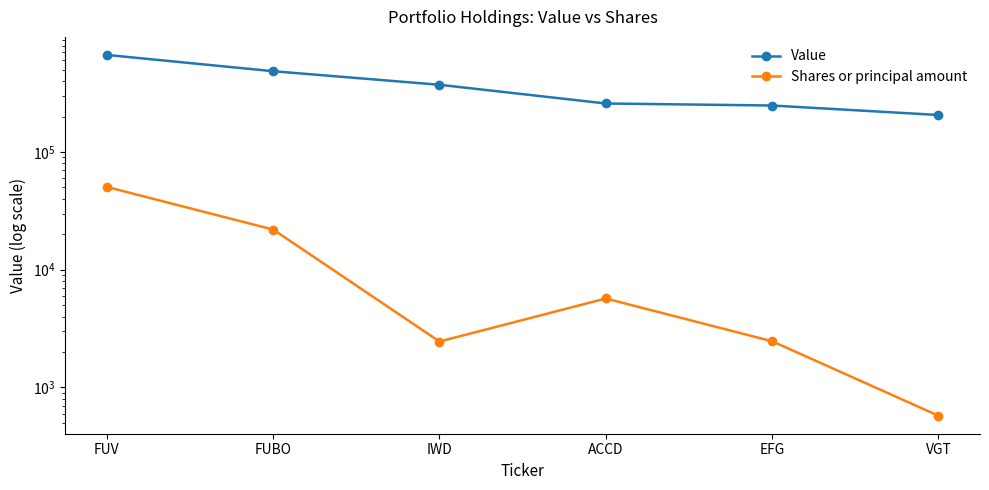

True or false: Value and Shares or principal amount cross at least once.

False